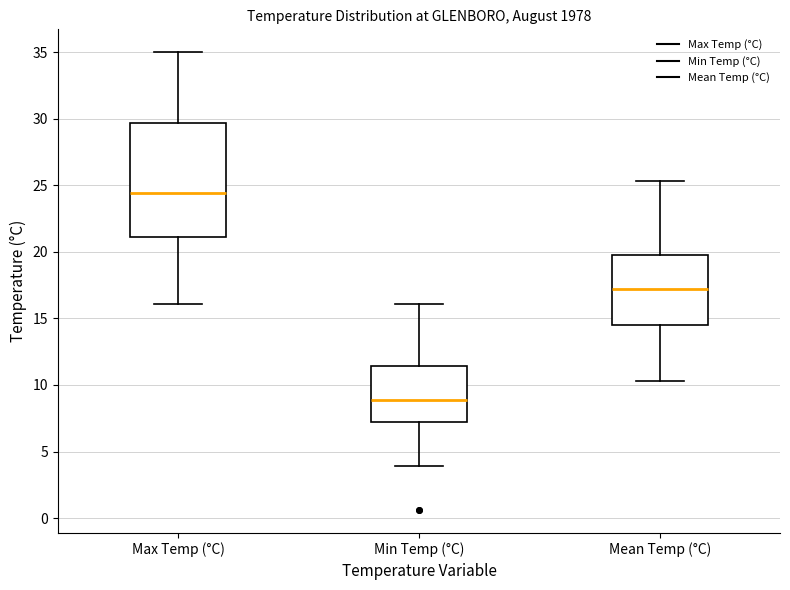

Which box is the tallest, from its lower edge to its upper edge?

Max Temp (°C)